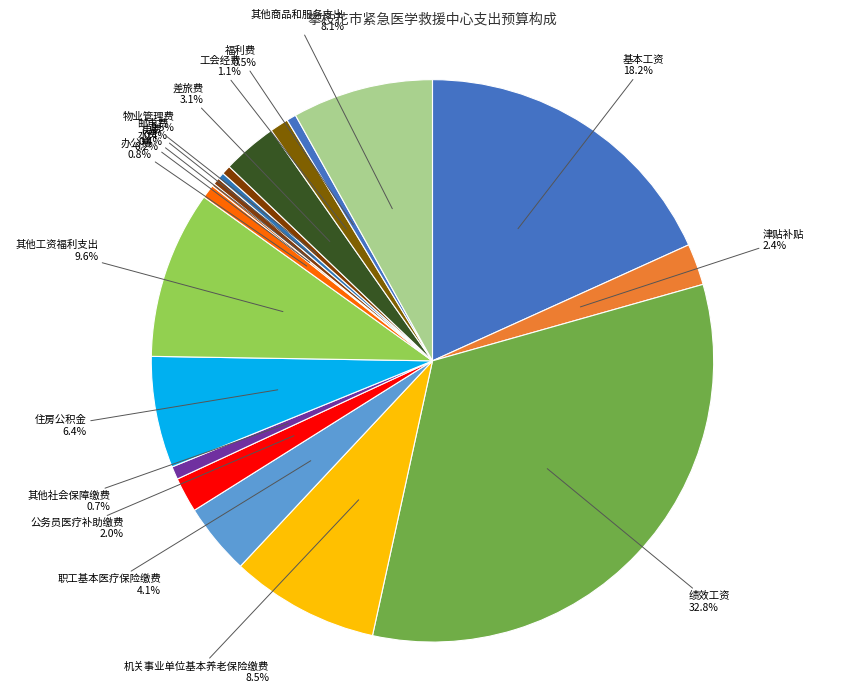

What percentage is NOT represented by 工会经费?

98.9%